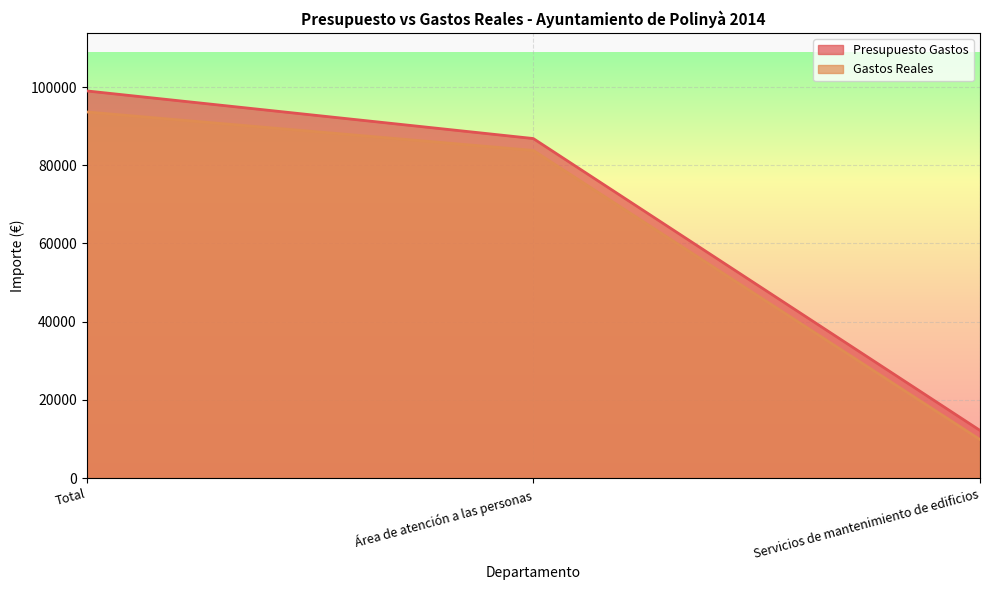

At how many categories does at least one series exceed 38699?

2